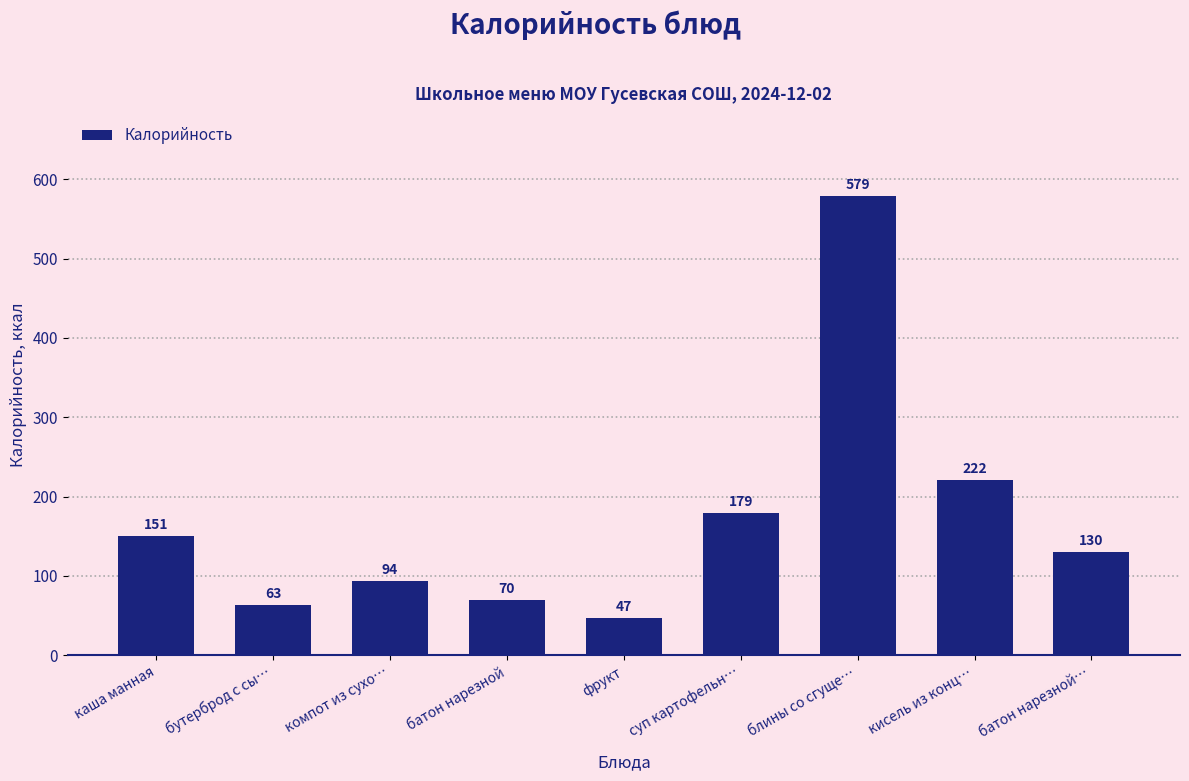

Approximately how many times larger is the value at кисель из конц… compared to фрукт?

4.7